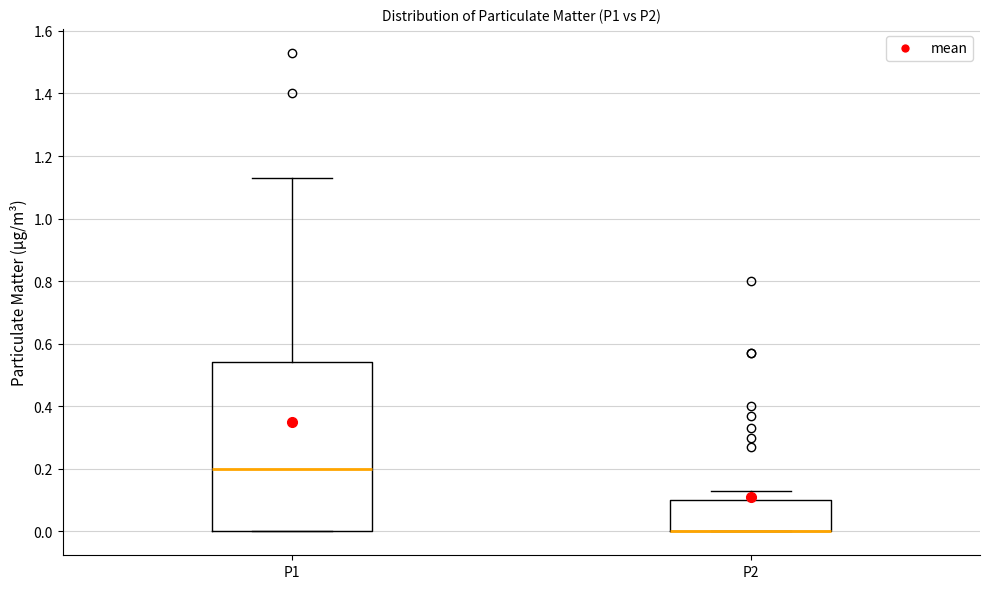

Reading left to right, transcribe this box plot: for each box, give where its median line is, the range the box spans, and where its two whiskers end, as read against the y-axis. The values are not printed on the chart, so give them approximately, as read against the axis.

P1: median 0.20, box 0.00 to 0.54, whiskers 0.00 to 1.14
P2: median 0.00 (drawn on the box's lower edge), box 0.00 to 0.10, whiskers 0.00 to 0.14